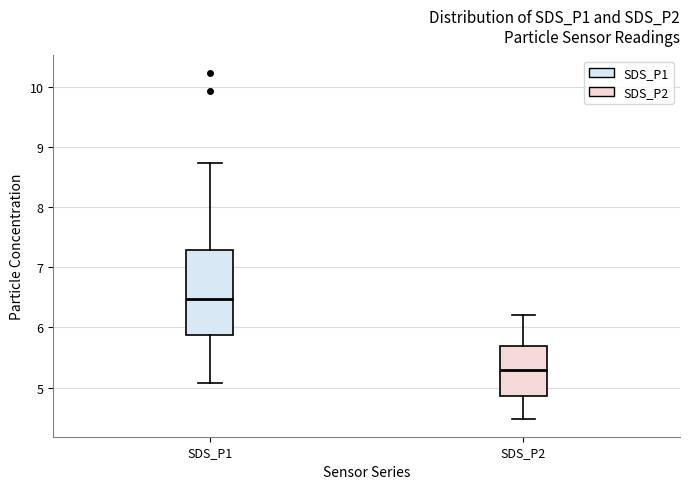

Which box has the lowest median line?

SDS_P2